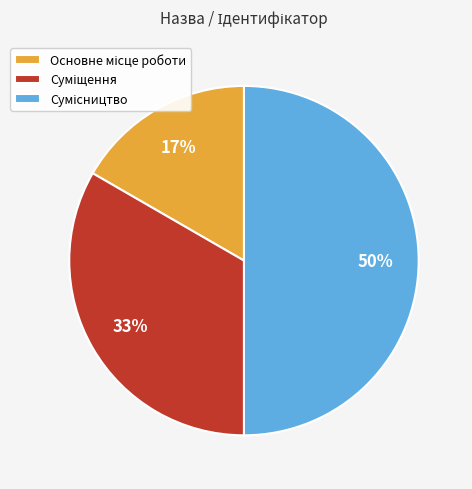

To the nearest percent, what is the difference between the largest and smallest slice percentages?

33%